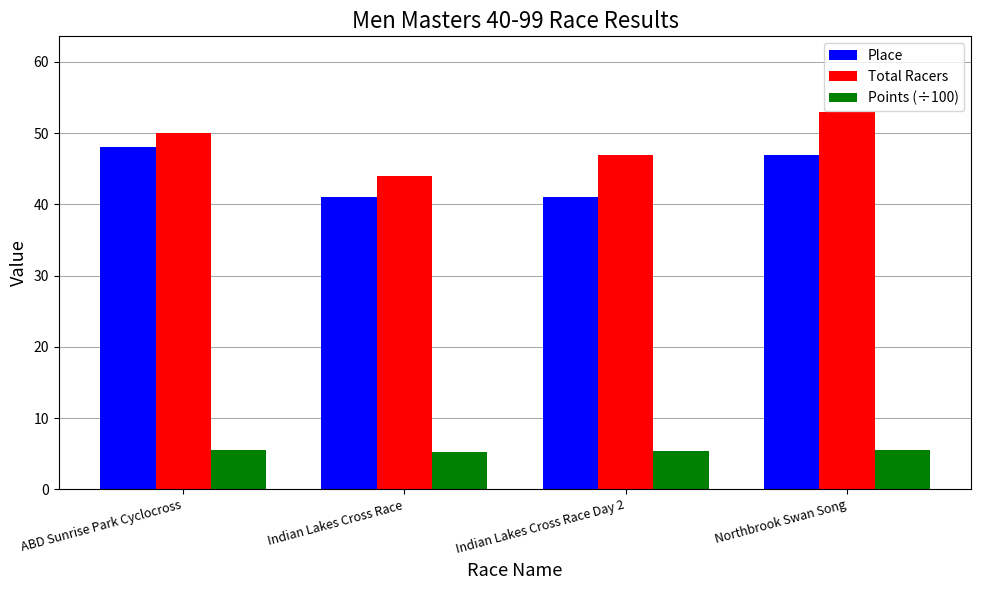

The value of Points (÷100) at Northbrook Swan Song is 5.5. True or false?

True